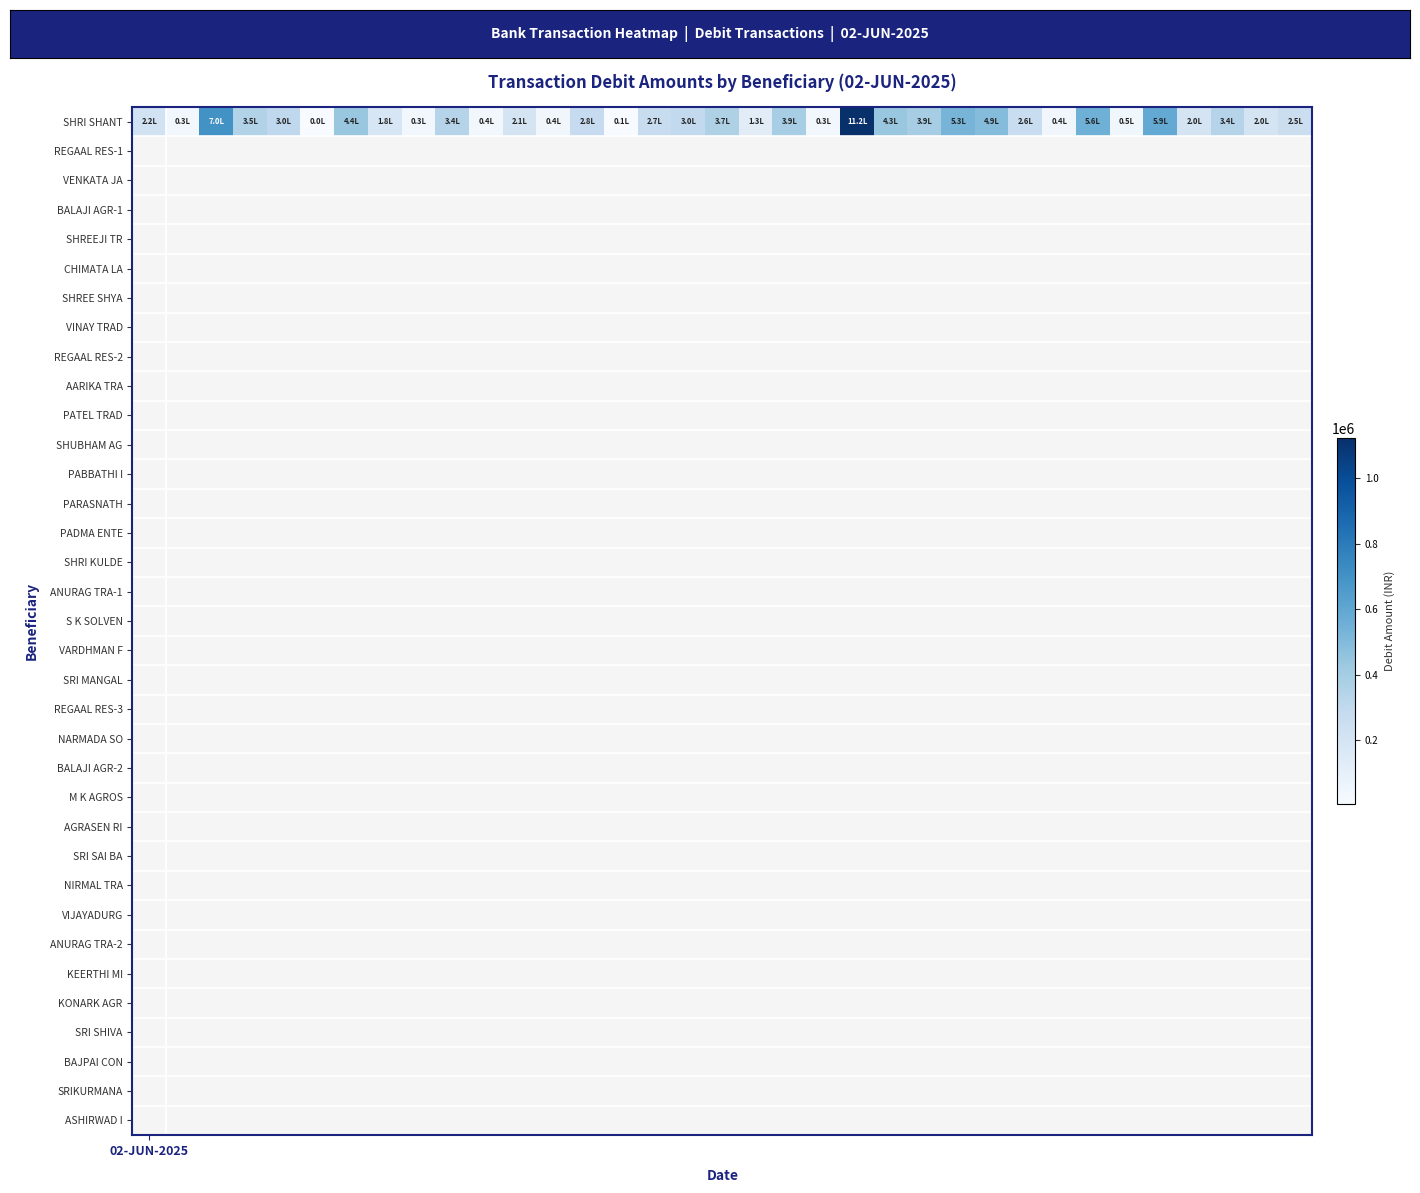

What is the ratio of the value at 14 to the value at 29?

0.1